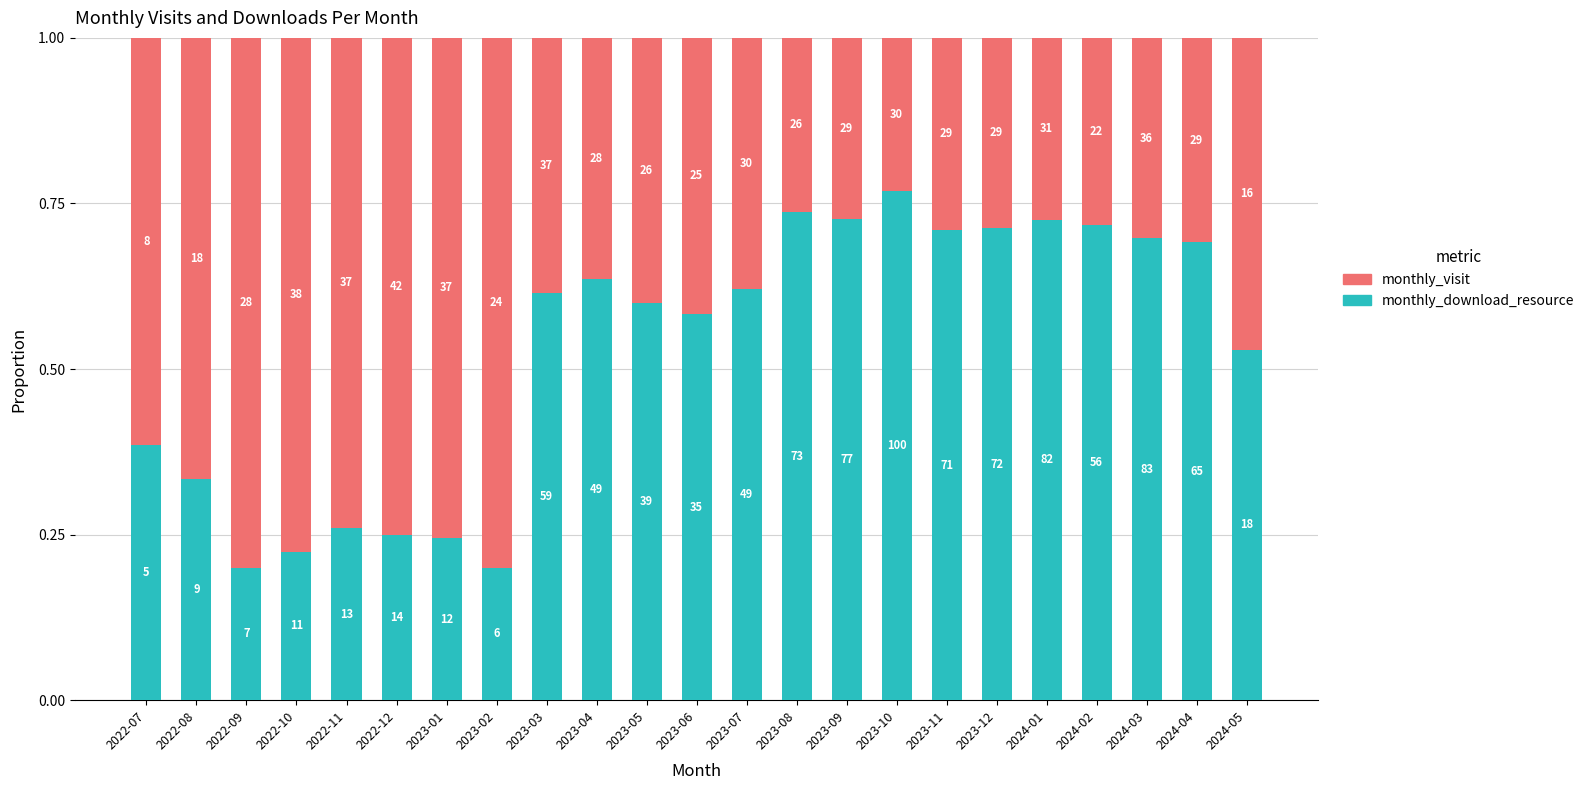

What are all the series names shown in the legend?

monthly_visit, monthly_download_resource